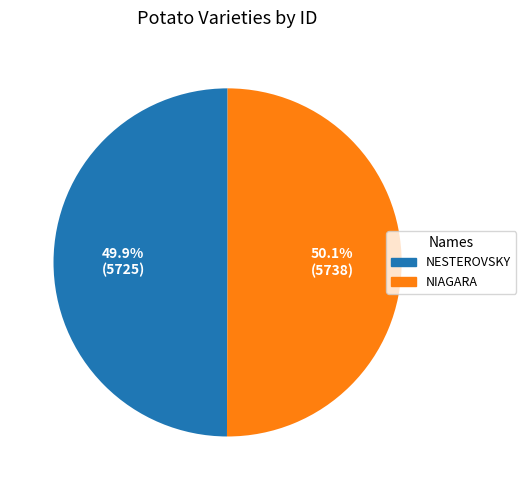

Is there a majority slice in this chart?

Yes